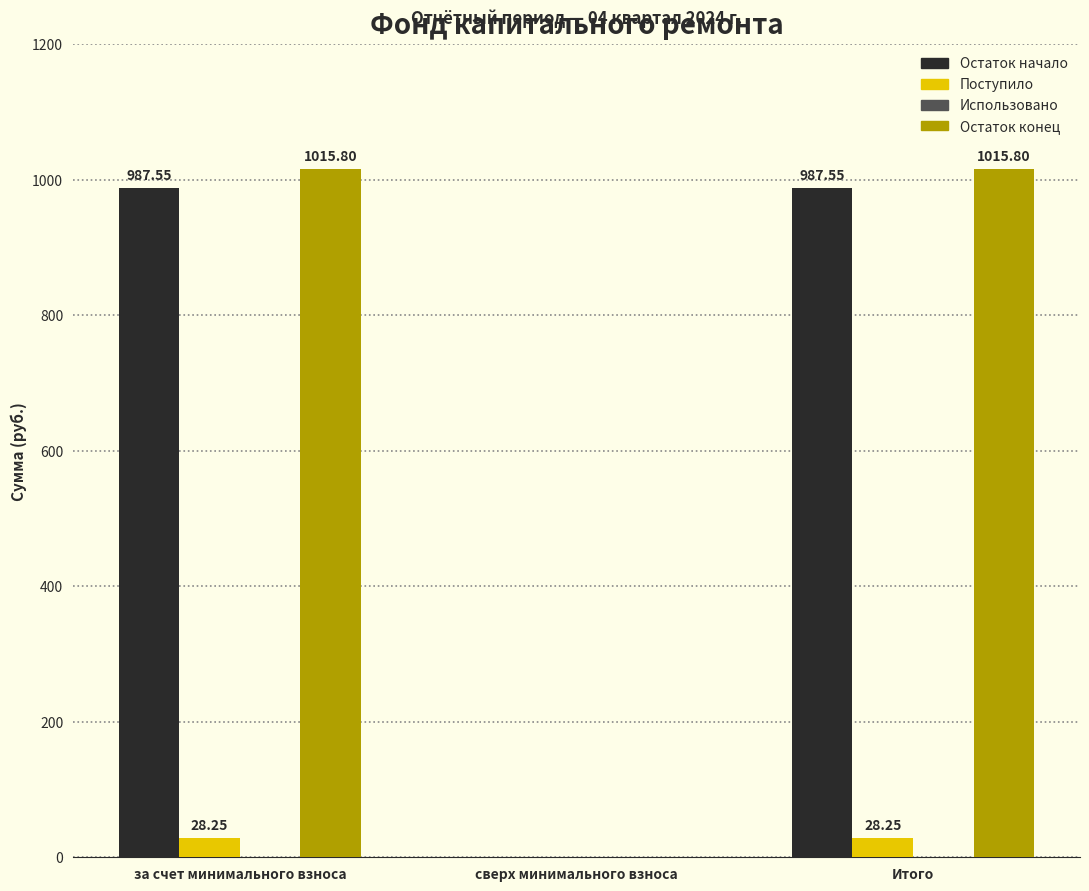

Is the value of Остаток конец at сверх минимального взноса greater than the value of Остаток начало at Итого?

No